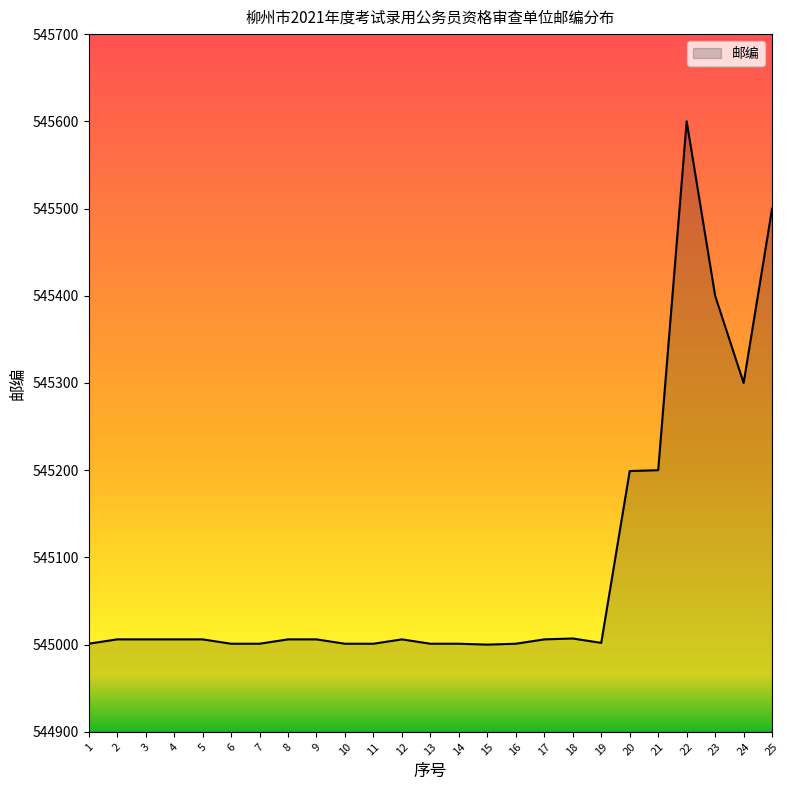

The value at 18 is 712845. True or false?

False